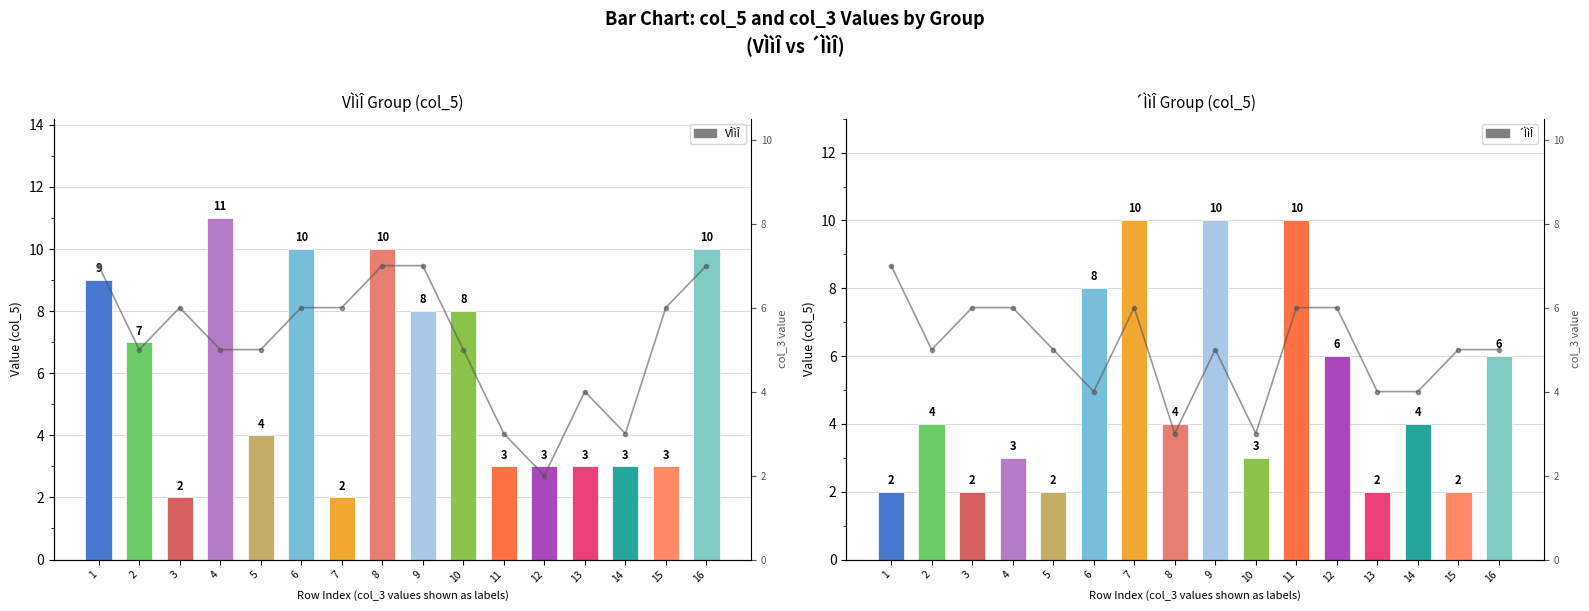

What is the maximum value for VÌìÎ?

11